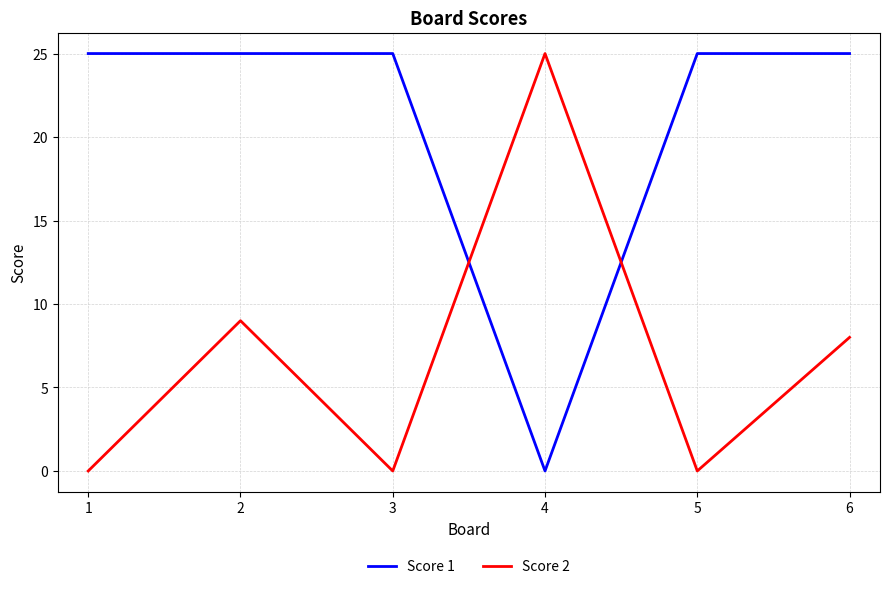

What is the total value across all series at 4?

25